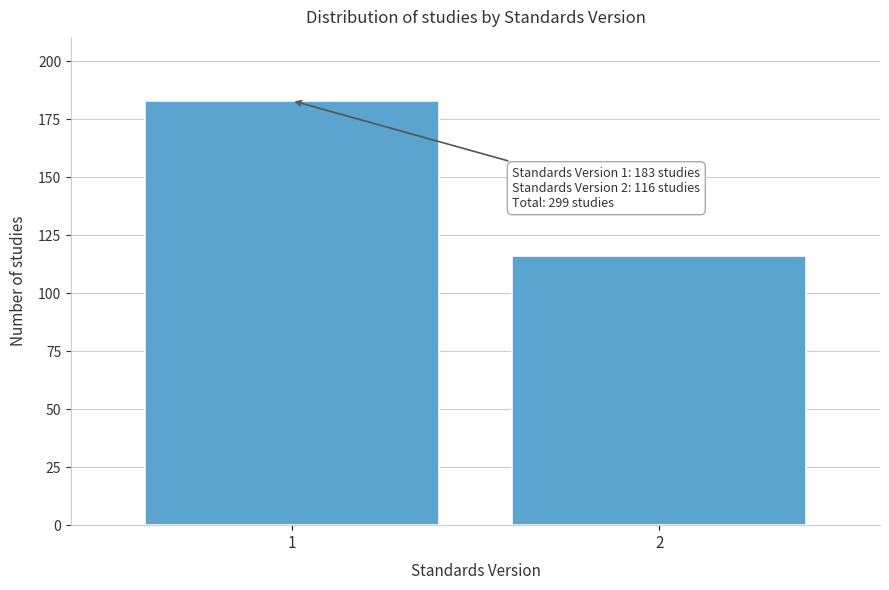

Reading left to right, list all the values displayed in this chart.

183	116